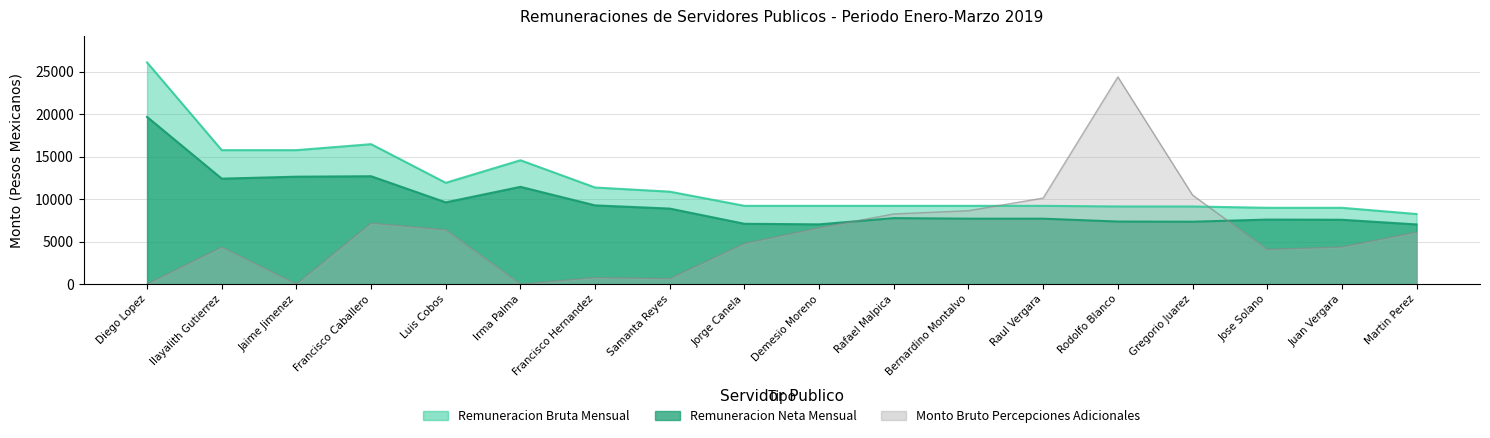

True or false: Remuneracion Neta Mensual and Remuneracion Bruta Mensual cross at least once.

False